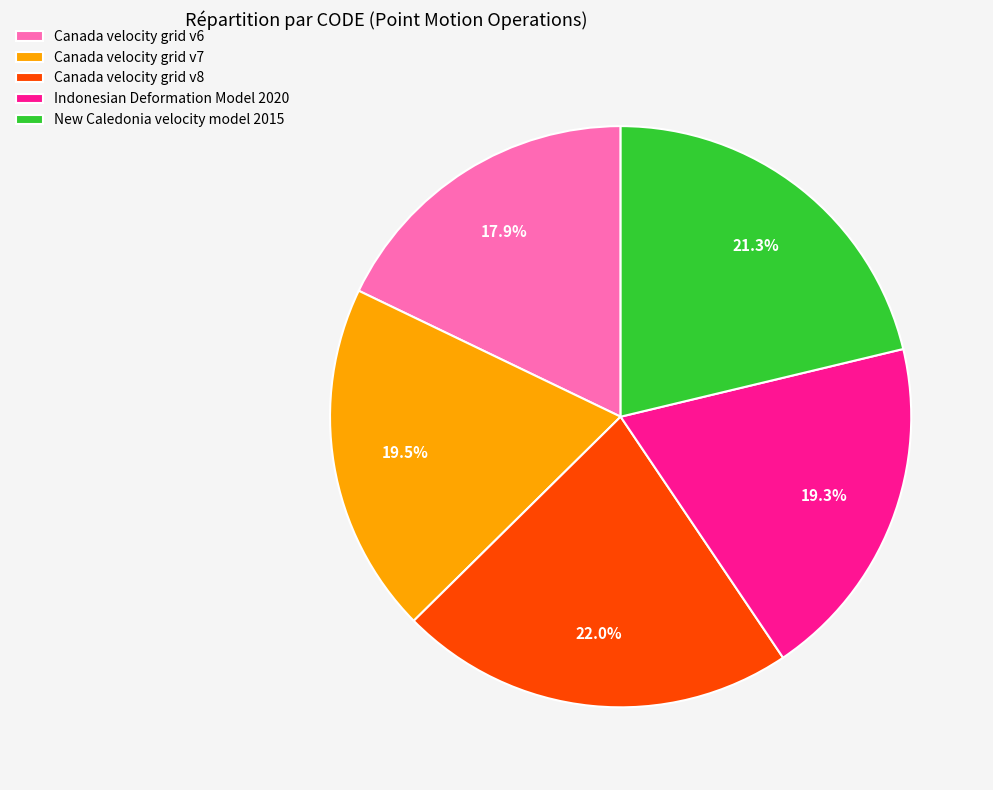

Does New Caledonia velocity model 2015 account for over 50% of the chart?

No